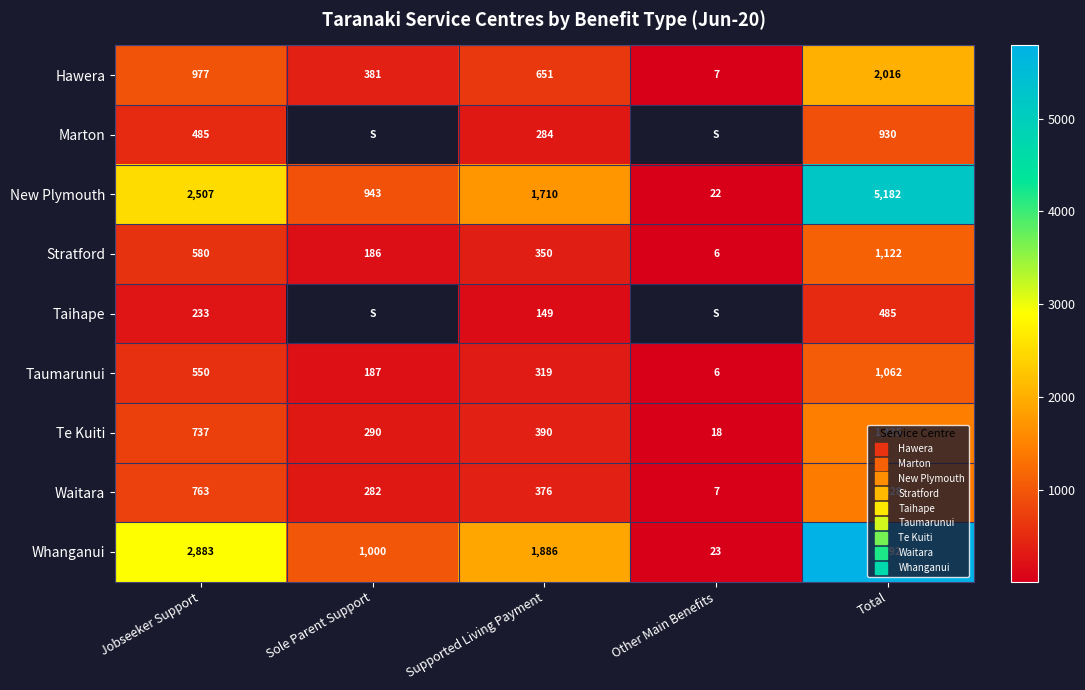

At how many categories does at least one series exceed 3525?

1